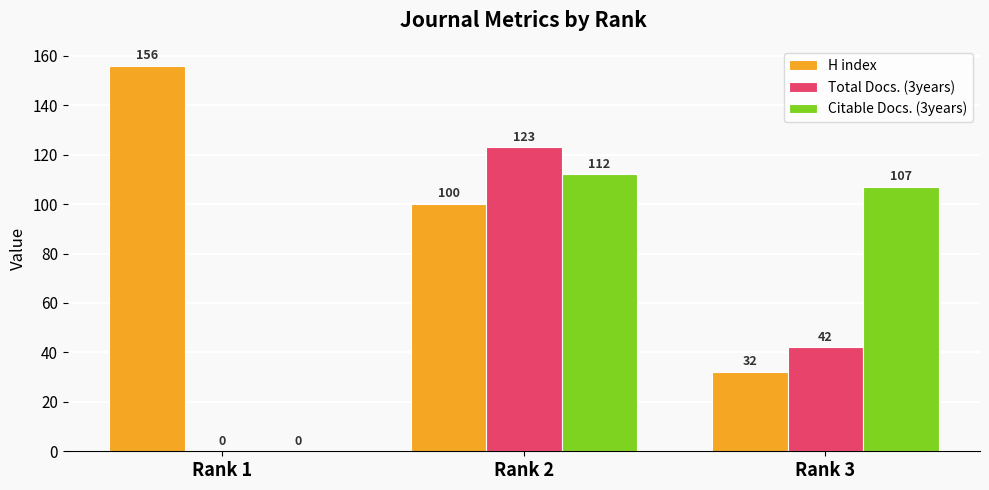

Is it true that H index equals 100 at Rank 2?

True